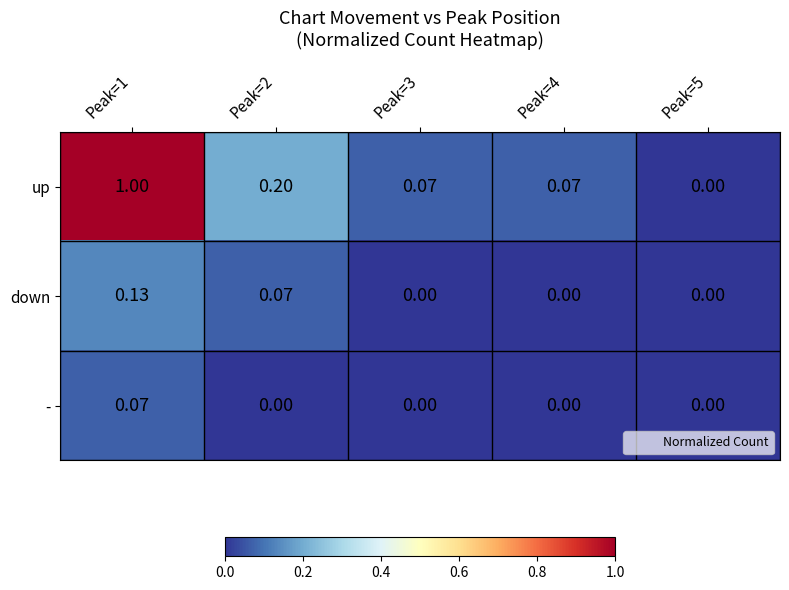

Rank the series by their maximum value, from highest to lowest.

up, down, -